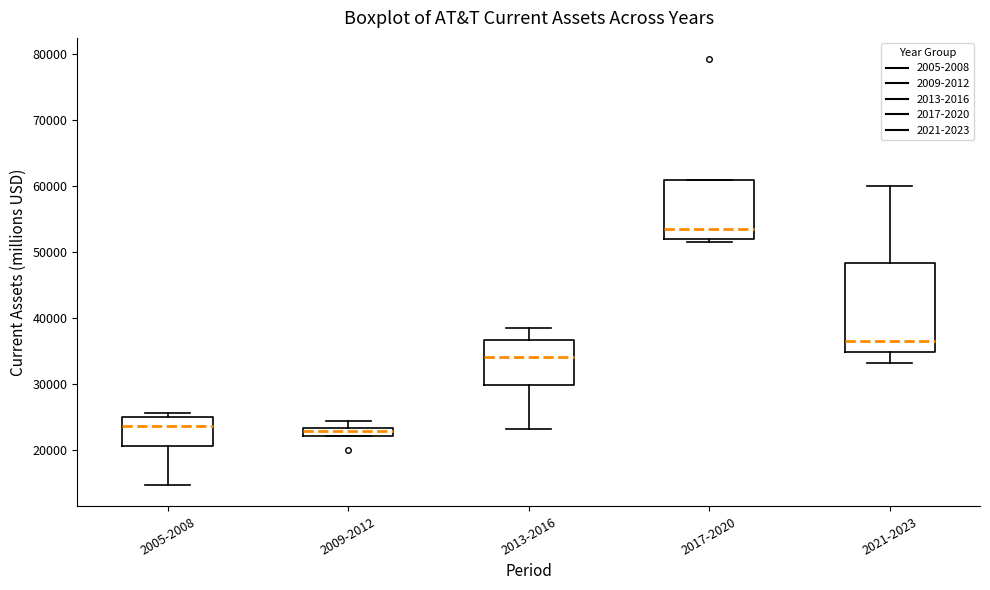

Comparing the boxes themselves (not the whiskers), which one is the tallest?

2021-2023